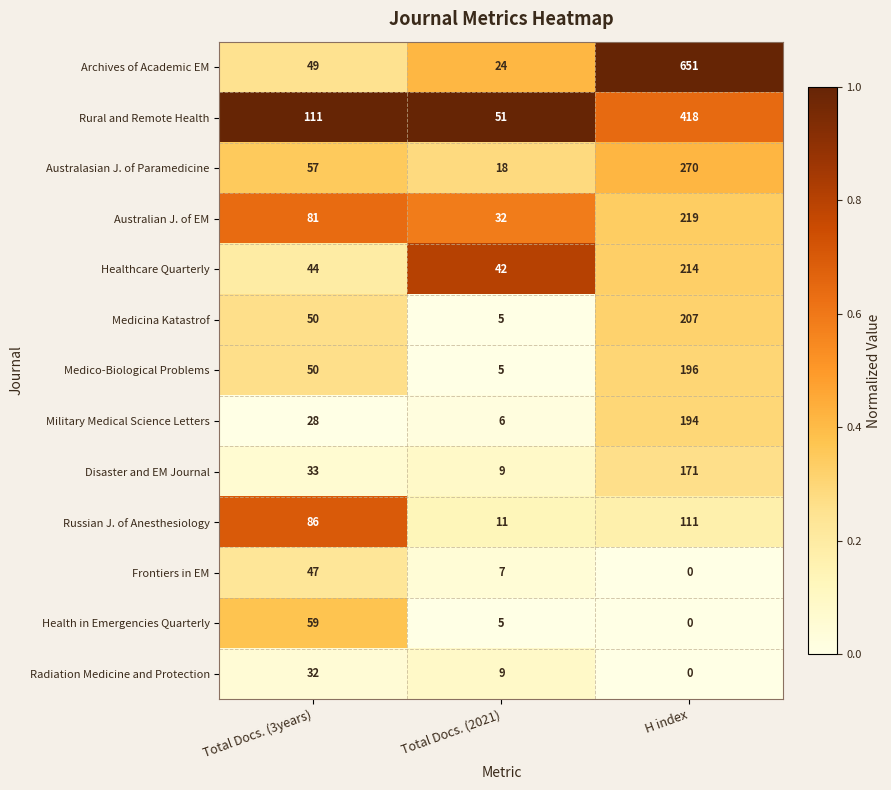

Rank the series by their maximum value, from highest to lowest.

Archives of Academic EM, Rural and Remote Health, Australasian J. of Paramedicine, Australian J. of EM, Healthcare Quarterly, Medicina Katastrof, Medico-Biological Problems, Military Medical Science Letters, Disaster and EM Journal, Russian J. of Anesthesiology, Health in Emergencies Quarterly, Frontiers in EM, Radiation Medicine and Protection